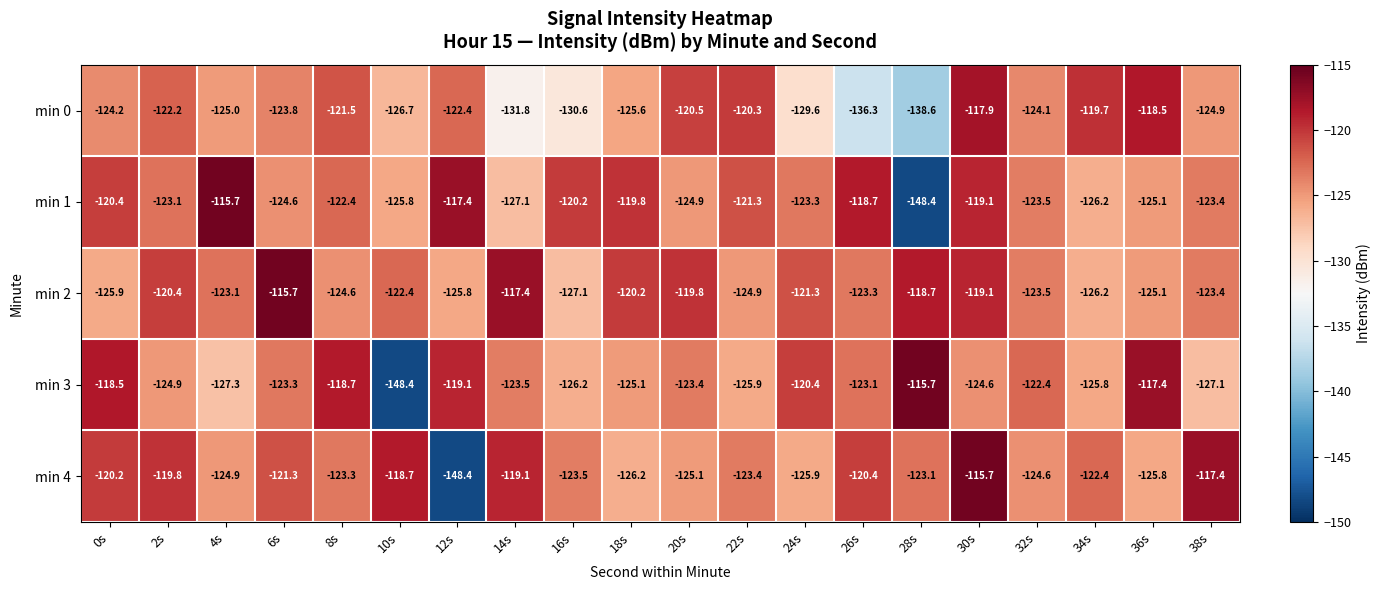

What is the sum of the min 4 values at 20s and 32s?

-249.7